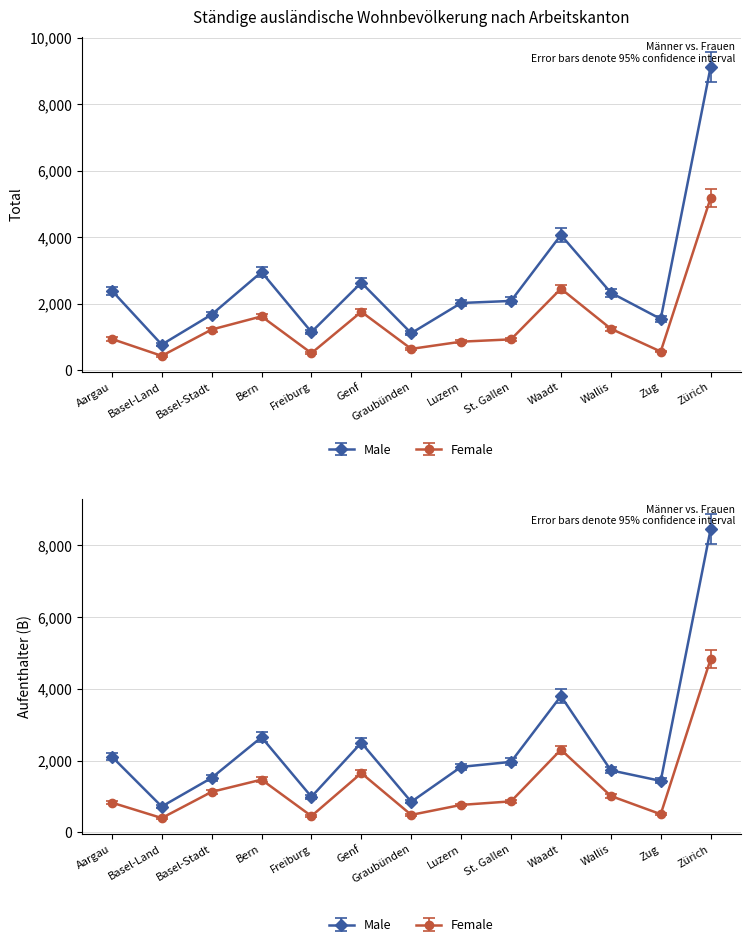

List the series in order of their peak value, lowest first.

Aufenthalter B (Frauen), Total (Frauen), Aufenthalter B (Männer), Total (Männer)